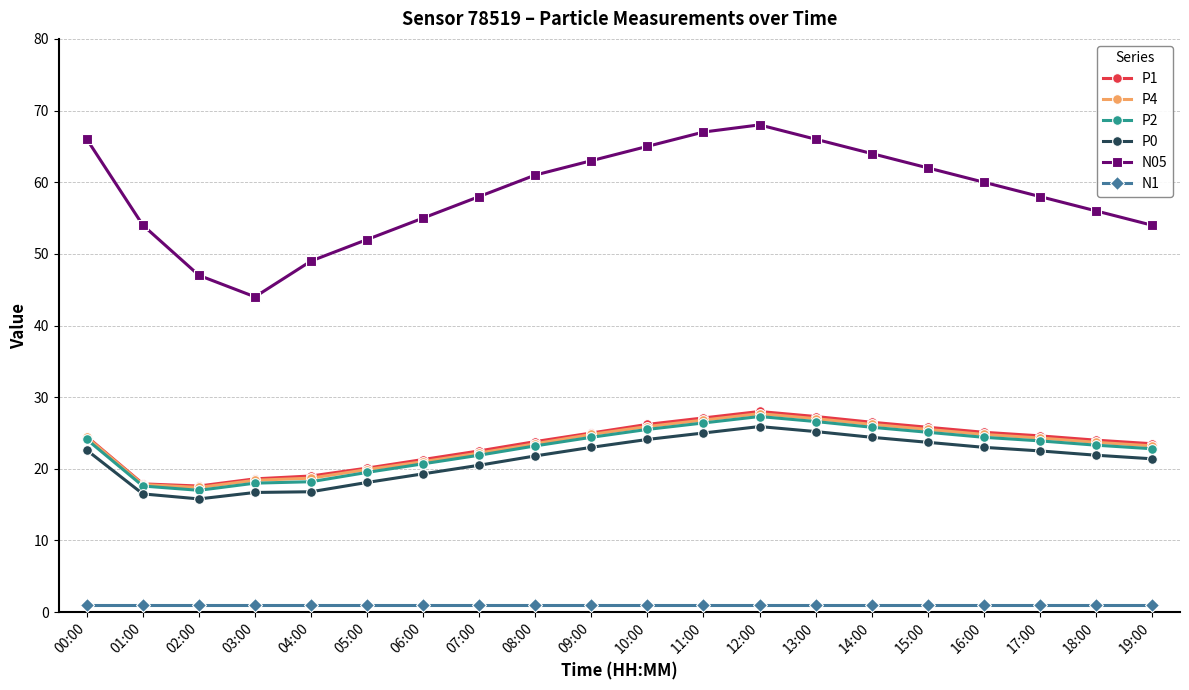

The value of P0 at 03:00 is 16.7. True or false?

True